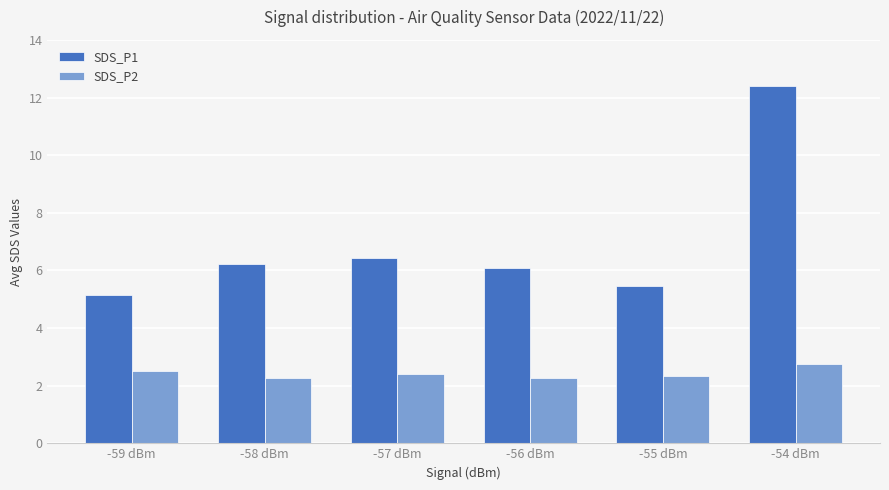

What is the sum of the SDS_P1 values at -55 dBm and -56 dBm?

11.6